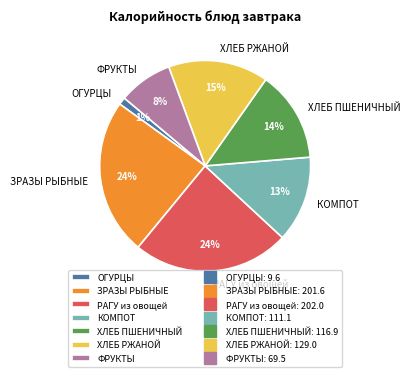

To the nearest percent, what percentage of the pie is ХЛЕБ РЖАНОЙ?

15%